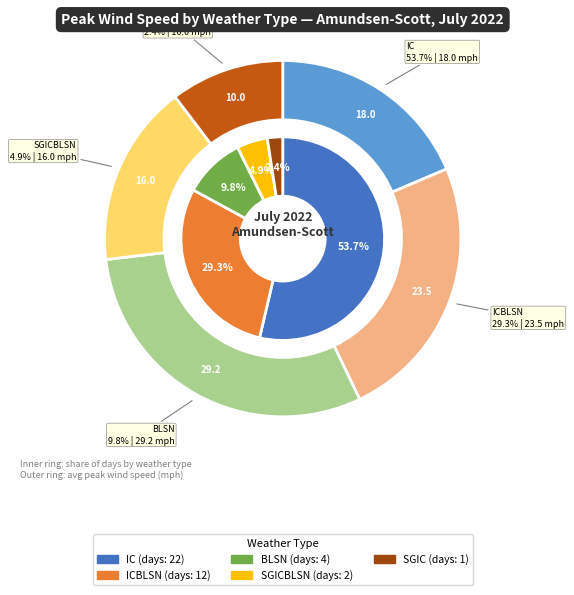

Combined, do SGICBLSN and BLSN account for over 50%?

No